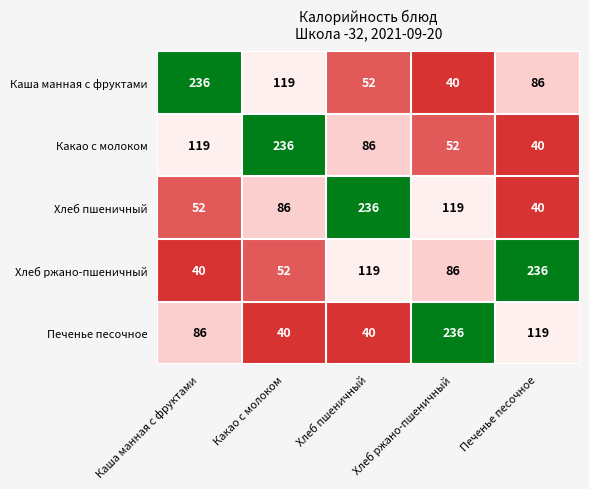

Rank the categories by Какао с молоком value from lowest to highest.

Печенье песочное, Хлеб ржано-пшеничный, Хлеб пшеничный, Каша манная с фруктами, Какао с молоком